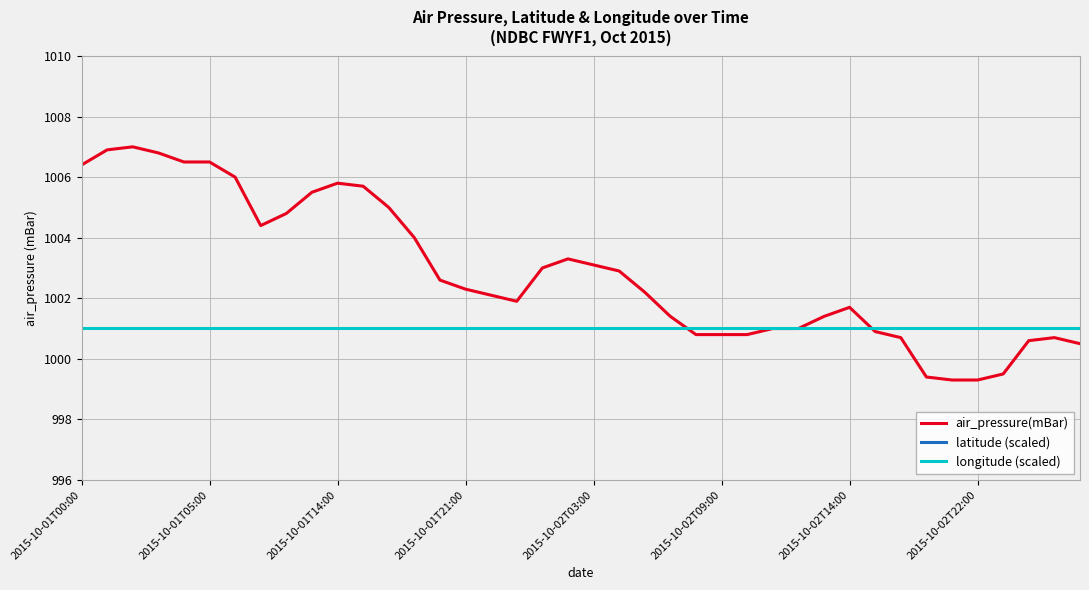

What is the minimum value for air_pressure(mBar)?

999.3